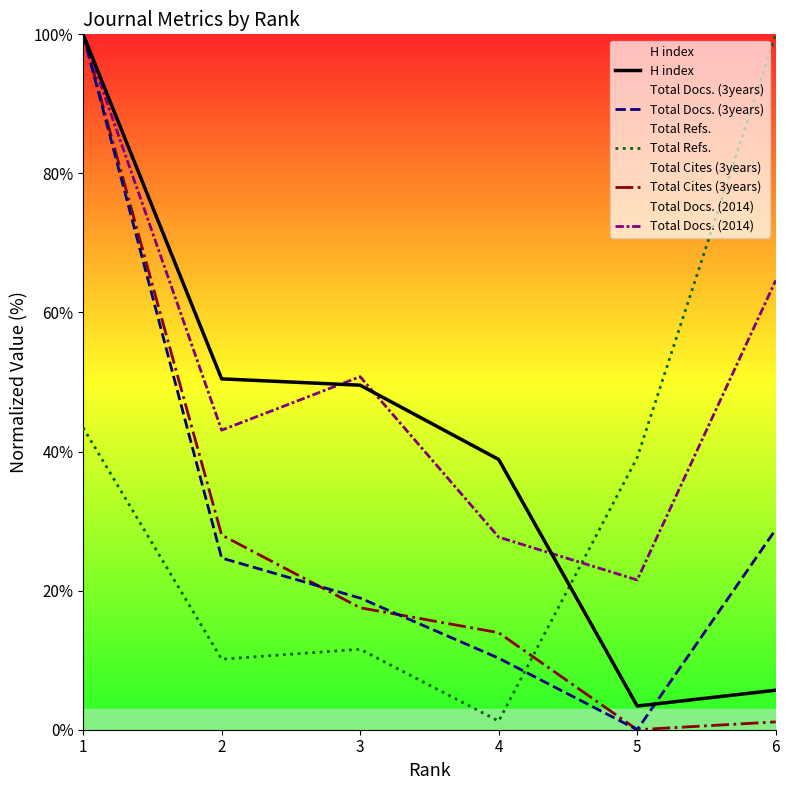

Reading left to right, list all the values displayed in this chart.

H index: 1=100.0	2=50.5	3=49.5	4=38.9	5=3.4	6=5.7
Total Docs. (3years): 1=100.0	2=24.7	3=18.9	4=10.3	5=0.0	6=28.8
Total Refs.: 1=43.4	2=10.1	3=11.6	4=1.2	5=39.1	6=100.0
Total Cites (3years): 1=100.0	2=28.0	3=17.5	4=13.9	5=0.0	6=1.1
Total Docs. (2014): 1=100.0	2=43.1	3=50.8	4=27.7	5=21.5	6=64.6